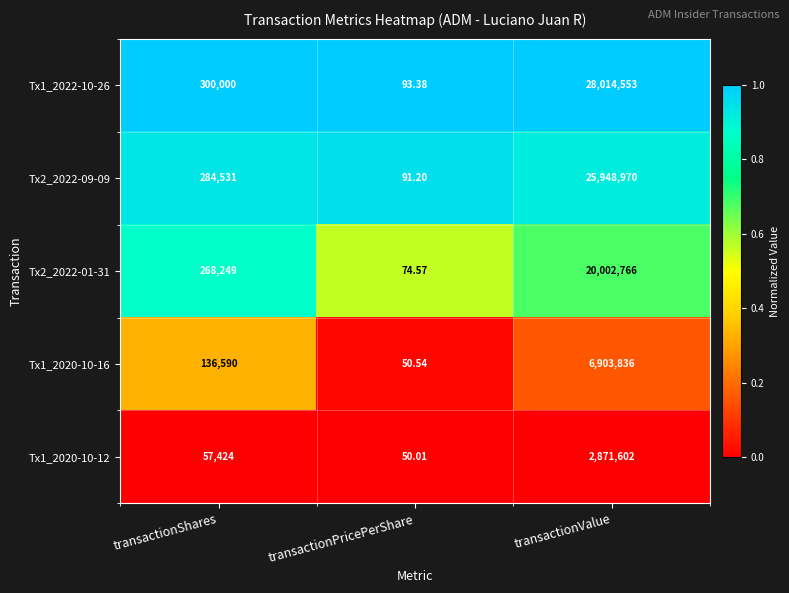

What is the difference between the highest and lowest values at transactionPricePerShare?

43.4